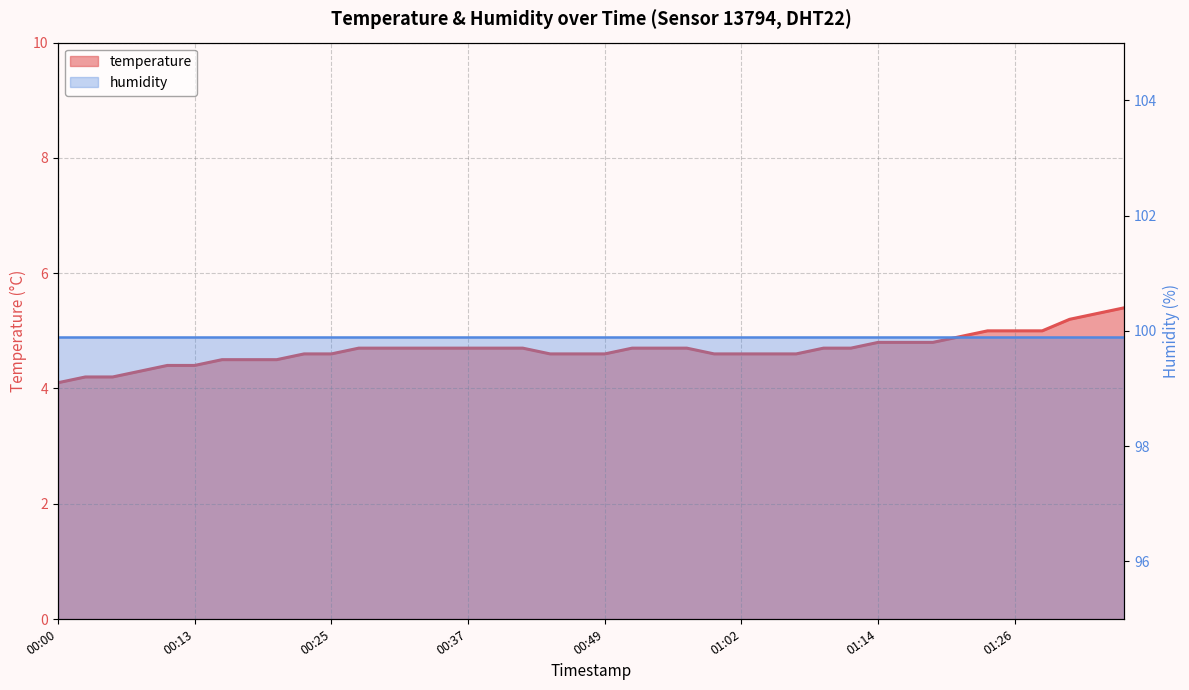

True or false: the data shows 4.4 at 00:13.

True